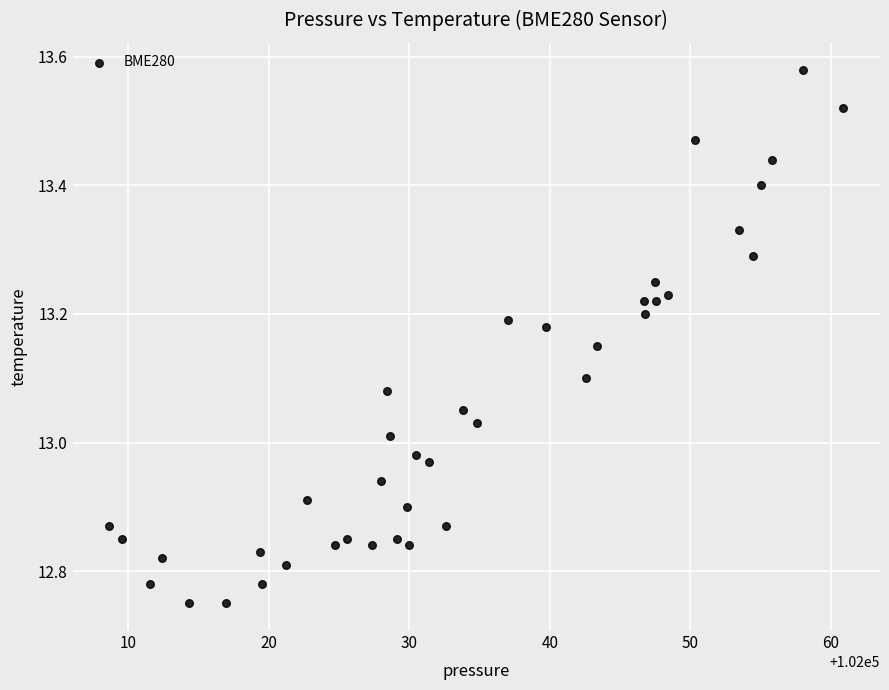

What is the range of Y values (max minus min)?

0.8